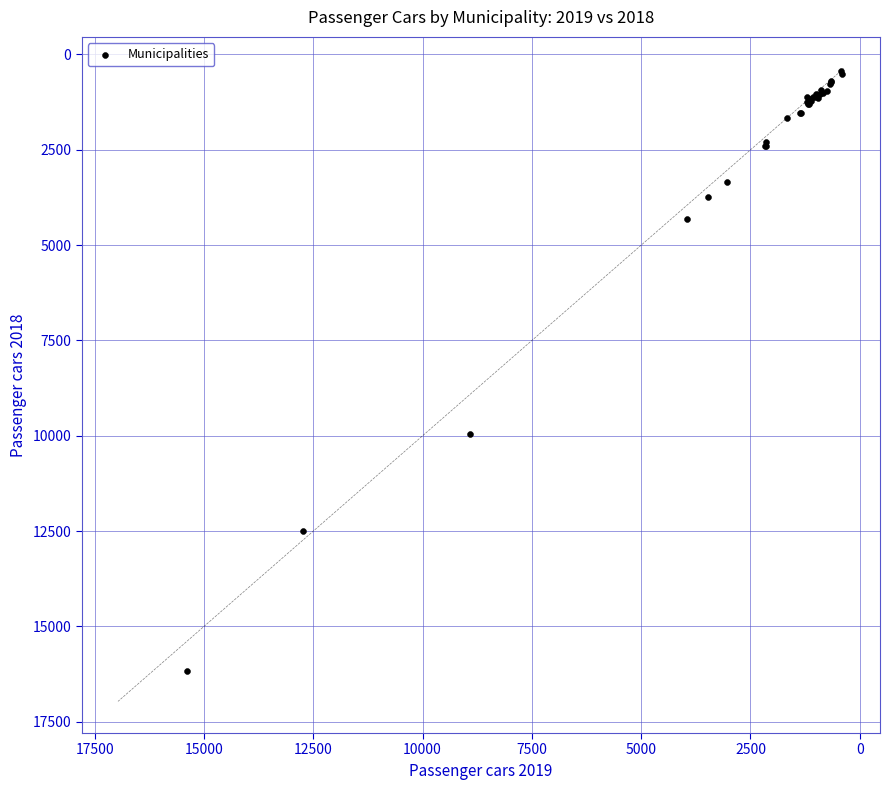

What Y value in the scatter plot is closest to 8299?

9956